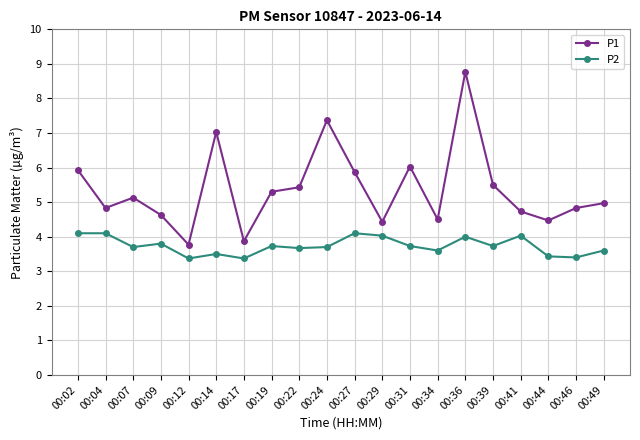

At which category is the sum across all series the highest?

00:36